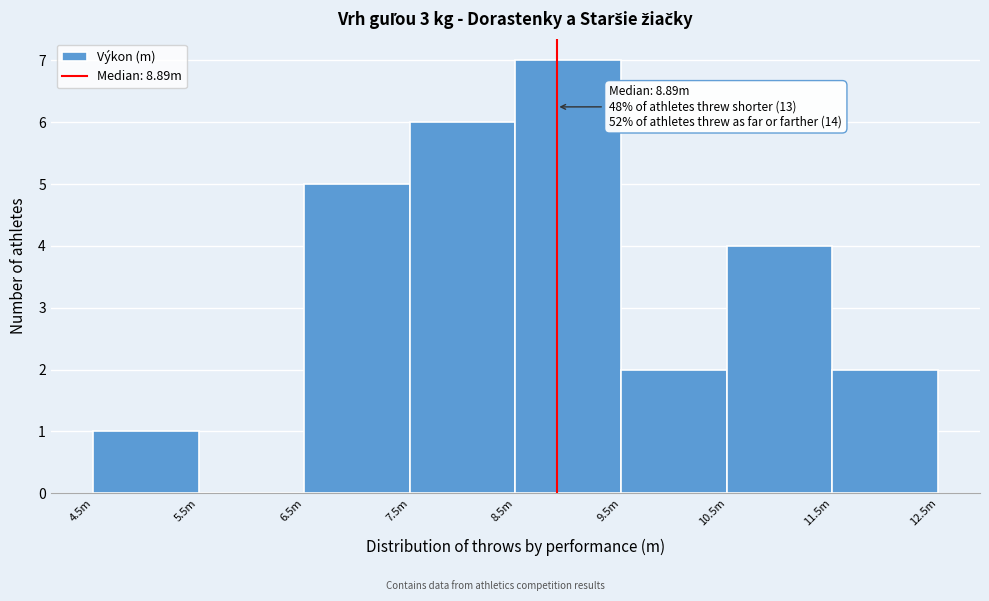

Reading right to left, extract all data points from this chart.

11.5m=2	10.5m=4	9.5m=2	8.5m=7	7.5m=6	6.5m=5	5.5m=0	4.5m=1